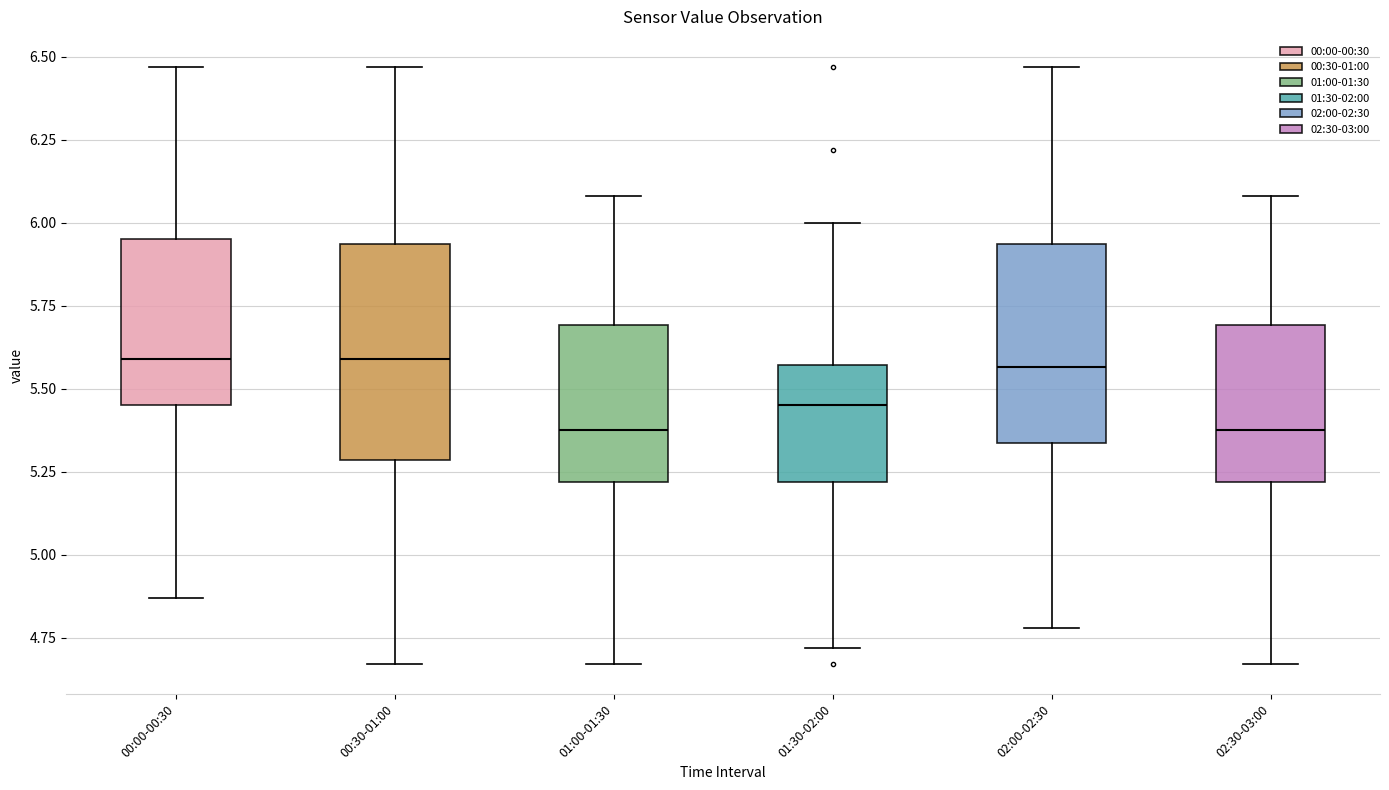

Reading left to right, transcribe this box plot: for each box, give where its median line is, the range the box spans, and where its two whiskers end, as read against the y-axis. The values are not printed on the chart, so give them approximately, as read against the axis.

00:00-00:30: median 5.60, box 5.45 to 5.95, whiskers 4.85 to 6.45
00:30-01:00: median 5.60, box 5.30 to 5.95, whiskers 4.65 to 6.45
01:00-01:30: median 5.40, box 5.20 to 5.70, whiskers 4.65 to 6.10
01:30-02:00: median 5.45, box 5.20 to 5.55, whiskers 4.70 to 6.00
02:00-02:30: median 5.55, box 5.35 to 5.95, whiskers 4.80 to 6.45
02:30-03:00: median 5.40, box 5.20 to 5.70, whiskers 4.65 to 6.10